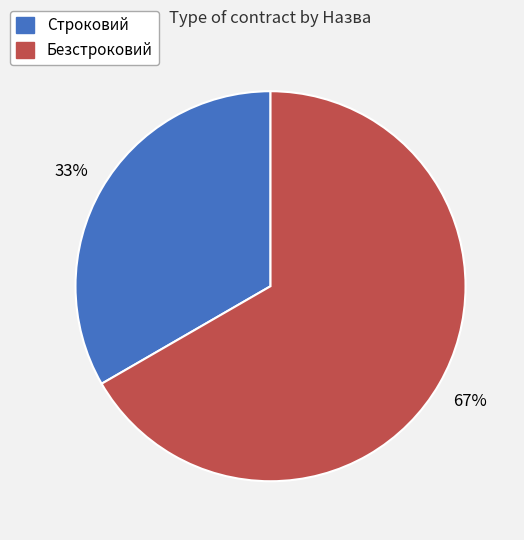

What percentage is the Безстроковий slice, to the nearest percent?

67%